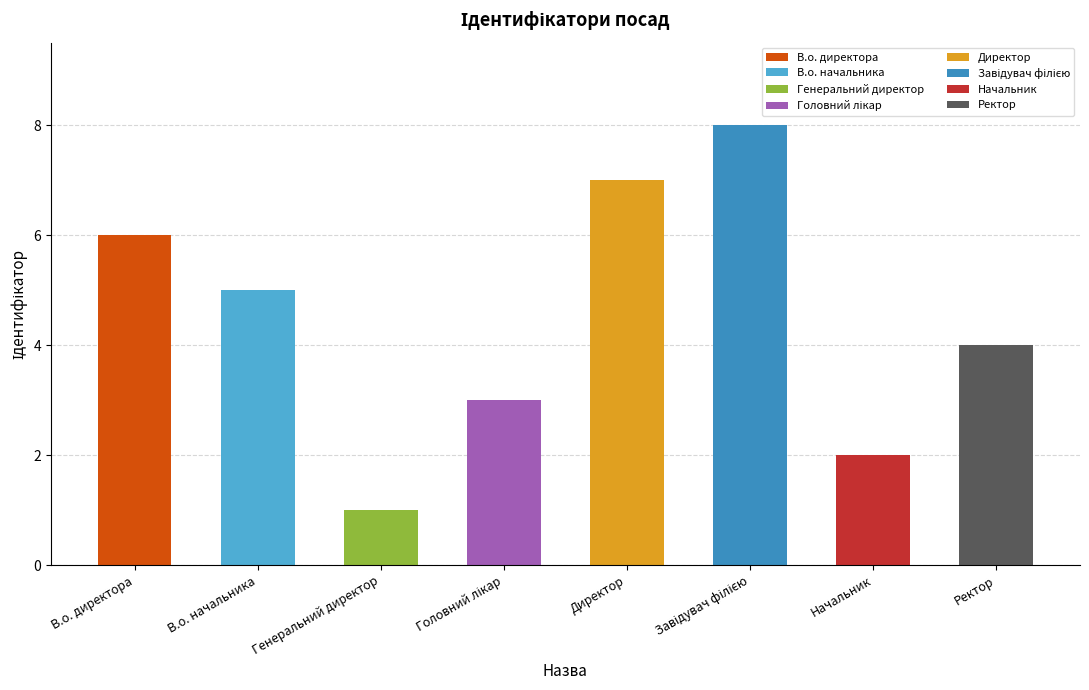

Read the value at Ректор.

4